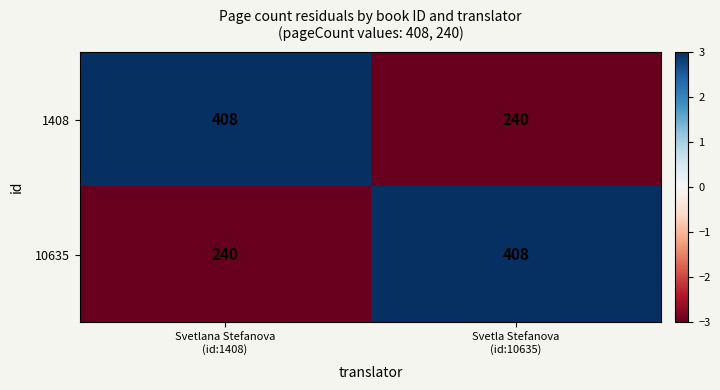

What is the highest value of the 10635 series?

408